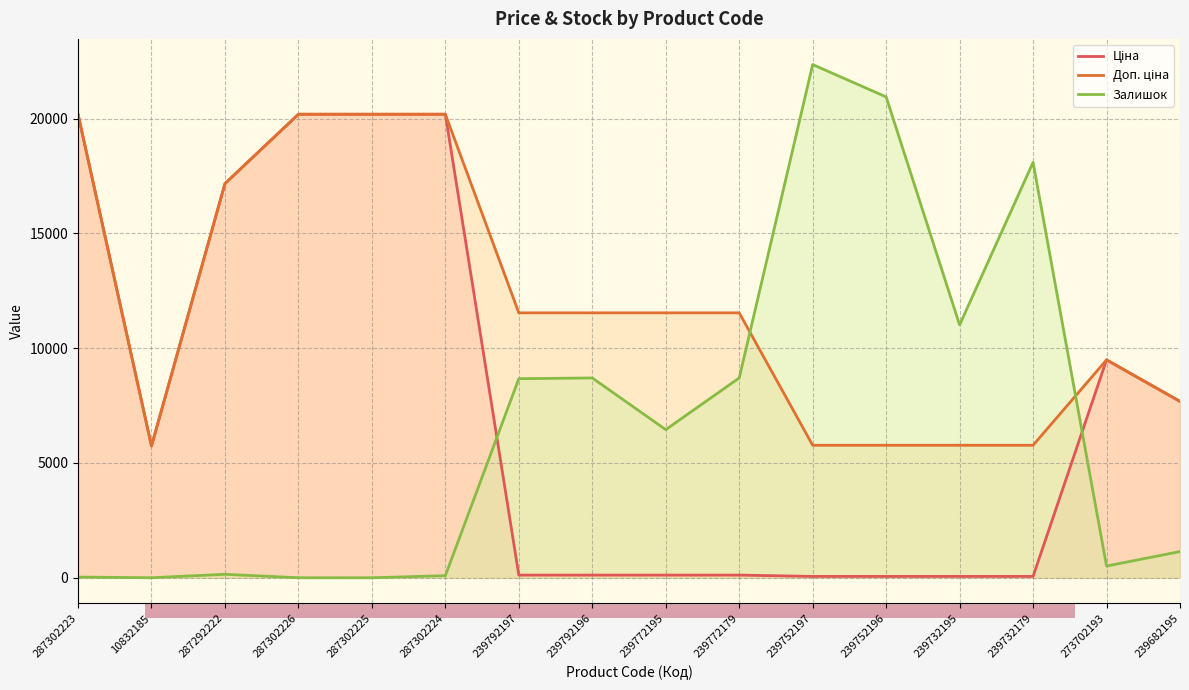

What is the value of the Ціна point at the 8th from the left?

115.4